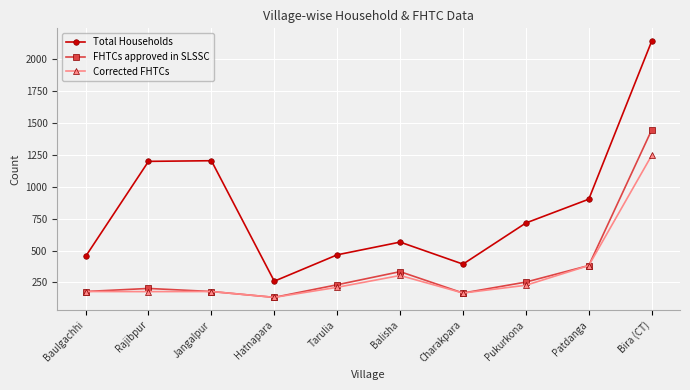

Which label corresponds to the largest value in the chart?

Bira (CT)